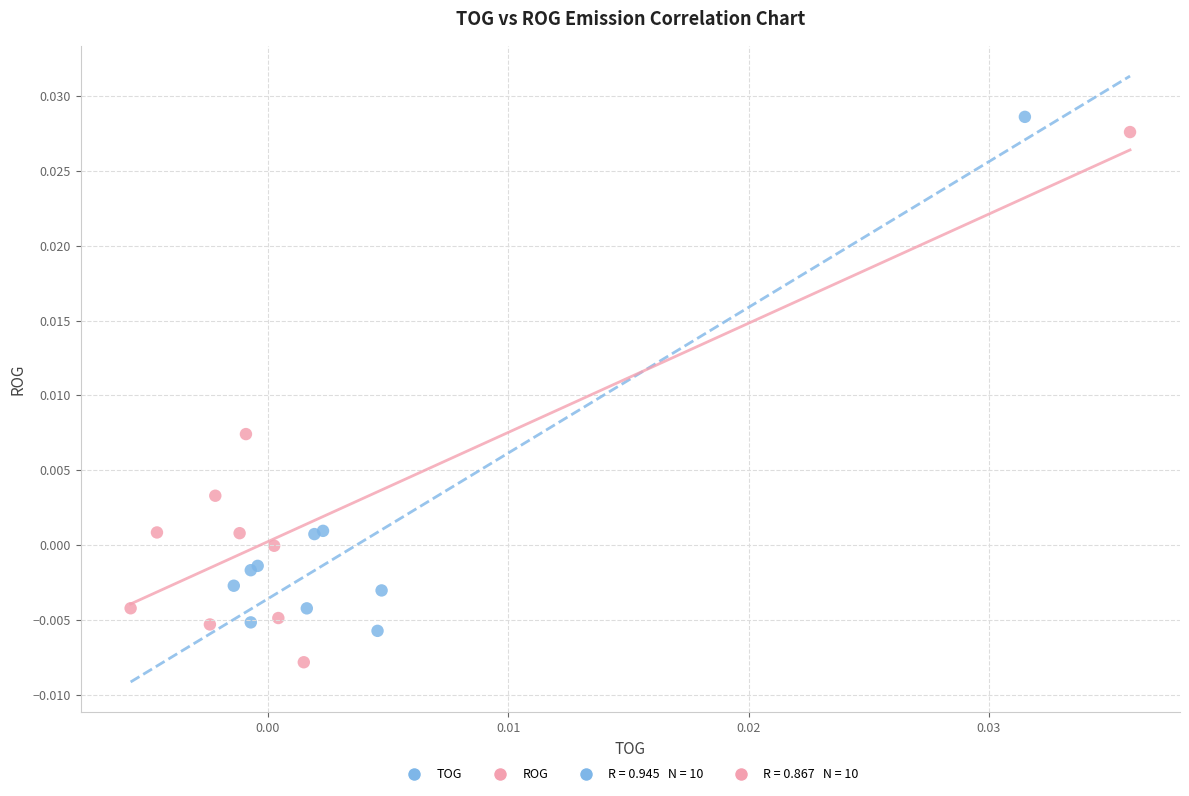

Which series reaches the minimum Y coordinate?

ROG